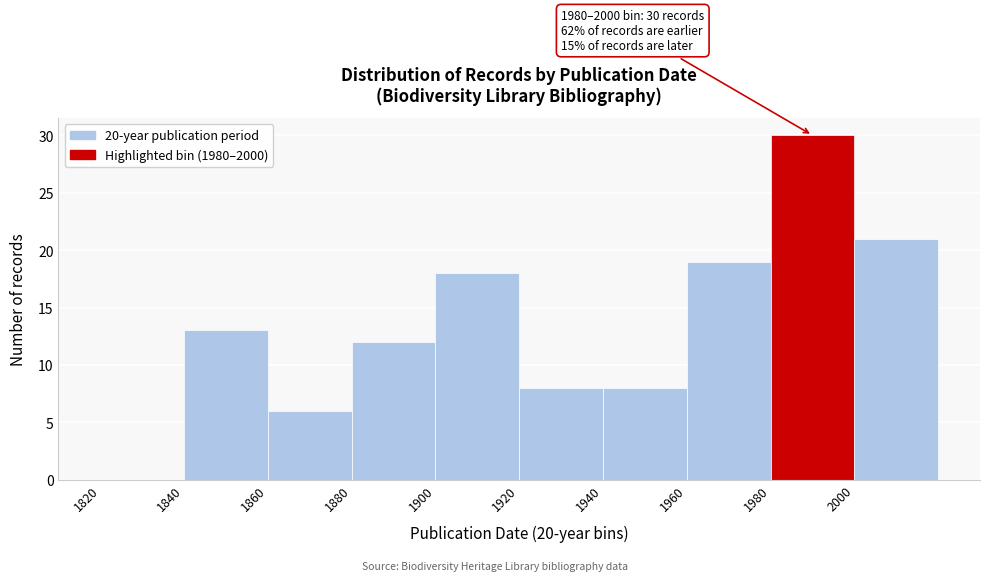

Which range on the x-axis has the tallest bar?

1980 to 2000